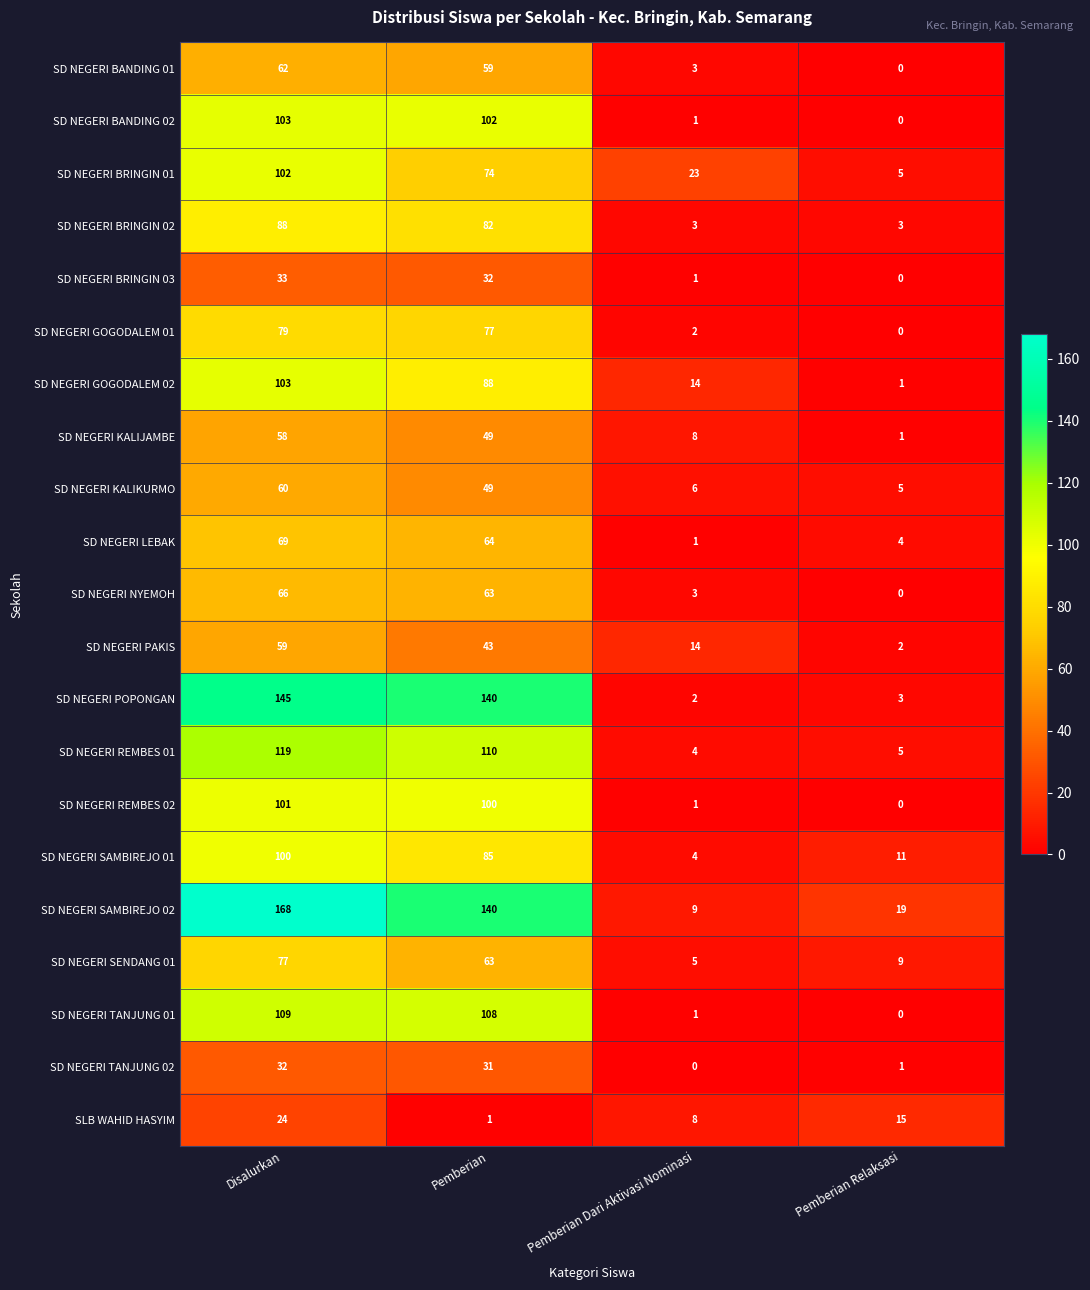

At which label is SD NEGERI REMBES 01 closest to 61?

Pemberian